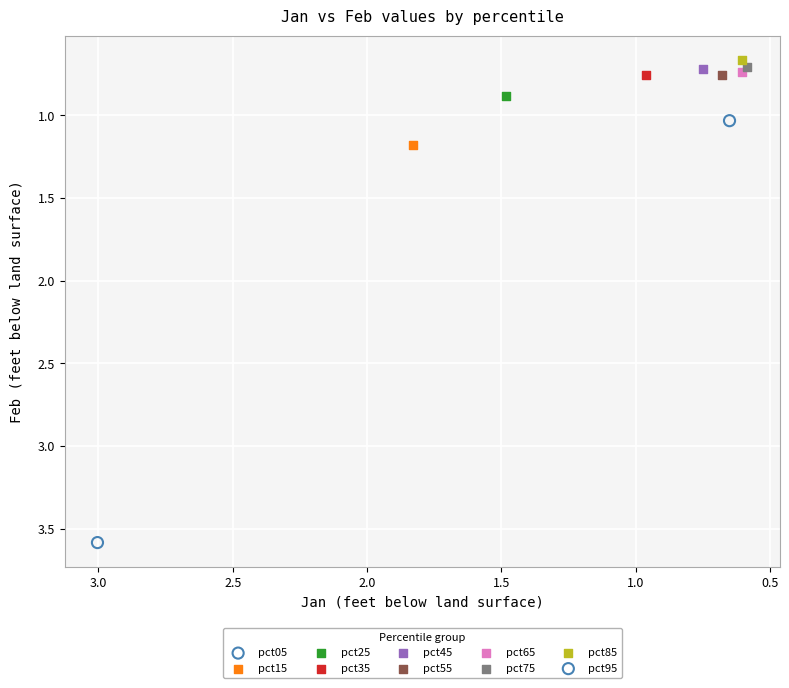

Which series contains the lowest Y value?

pct85